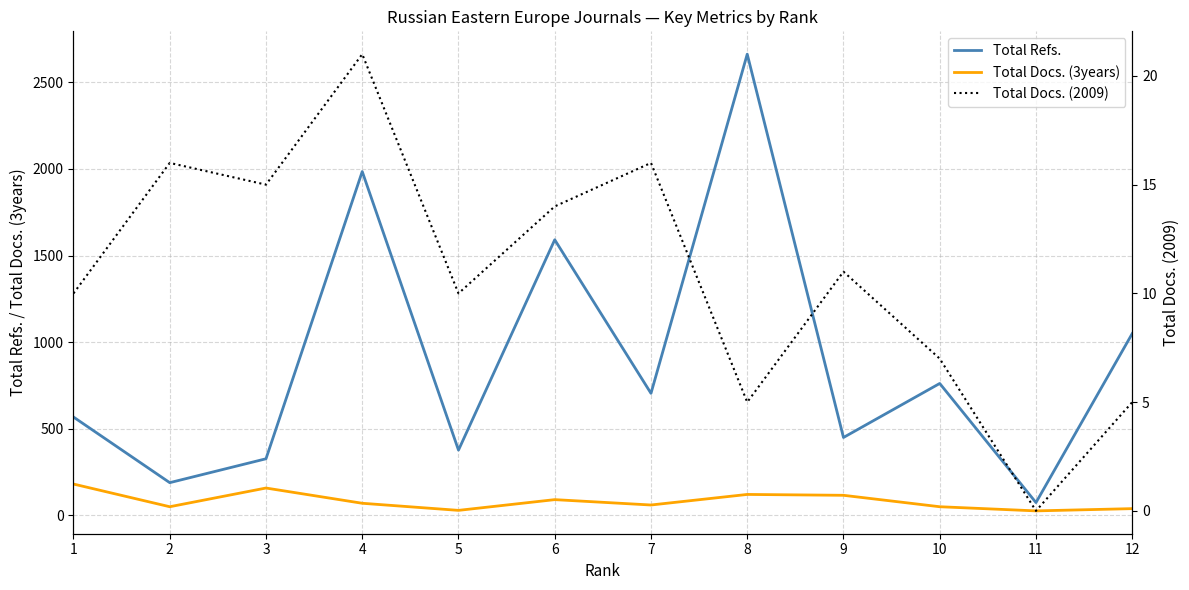

What are all the series names shown in the legend?

Total Refs., Total Docs. (3years), Total Docs. (2009)